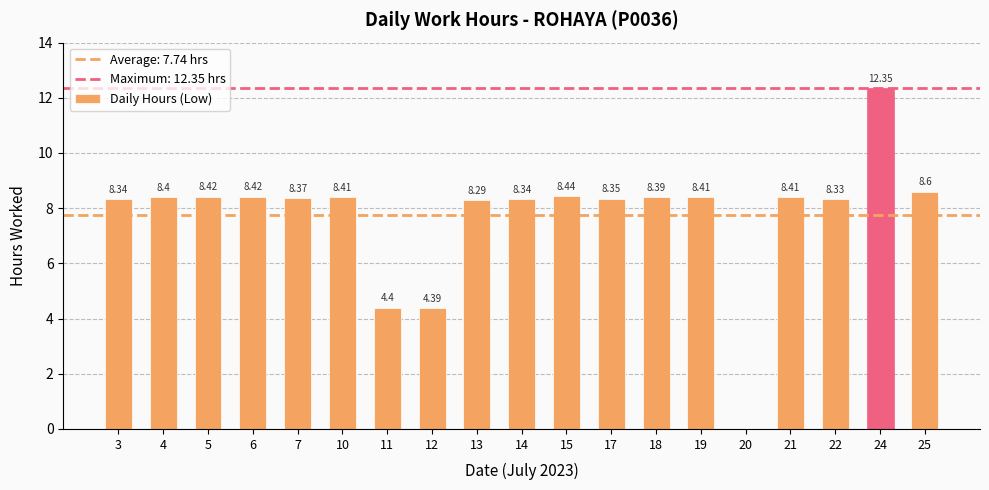

What is the sum of all values?

147.1